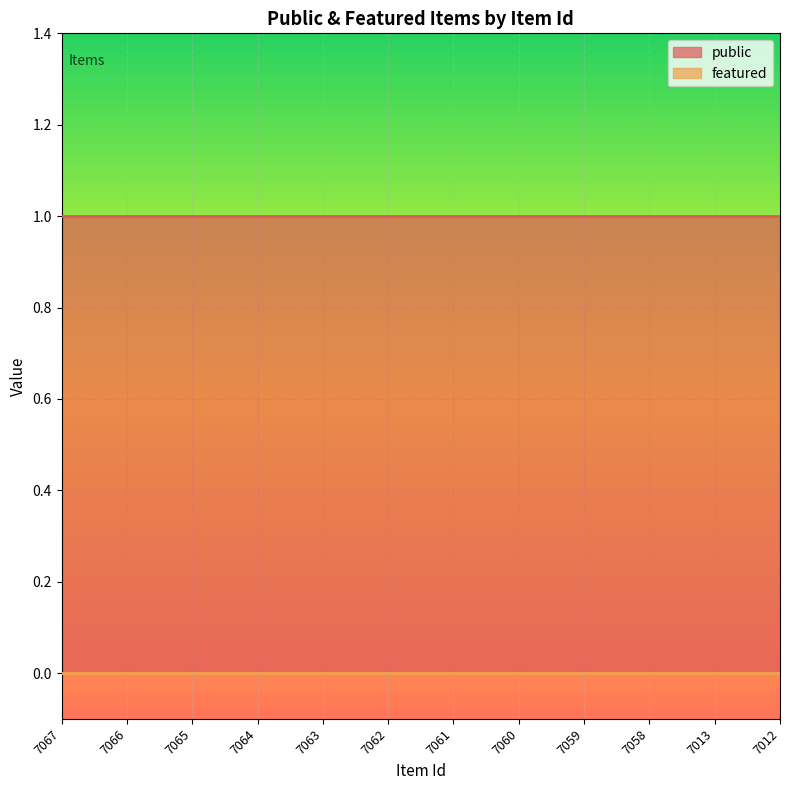

Is it true that public equals 0 at 7061?

False